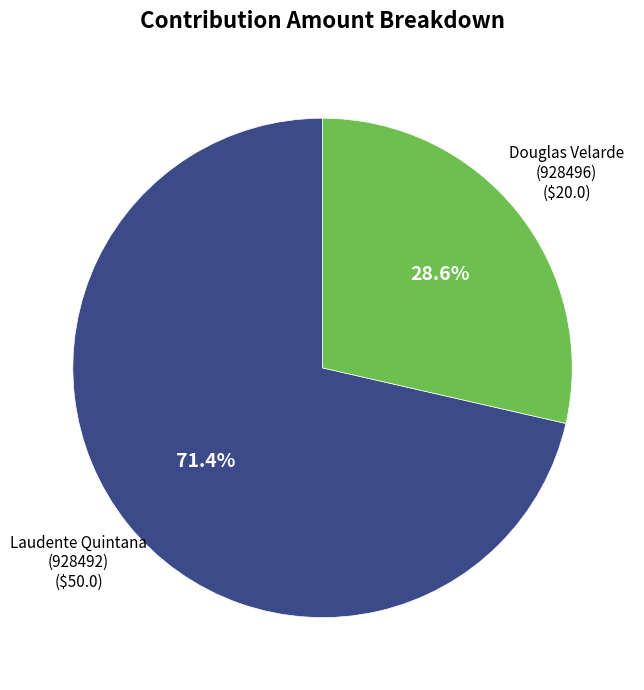

Count the number of slices in the pie.

2